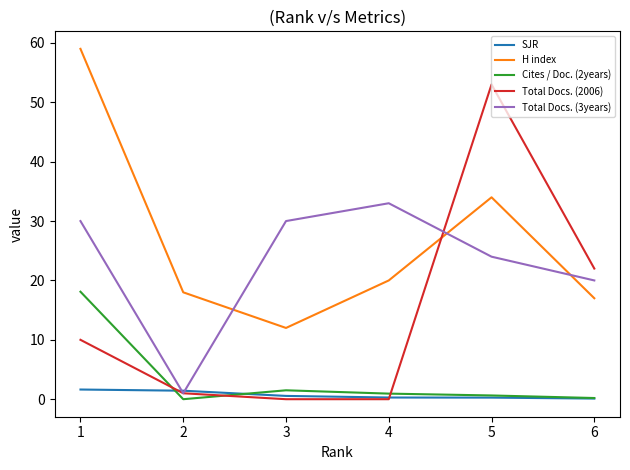

Rank the series by their maximum value, from highest to lowest.

H index, Total Docs. (2006), Total Docs. (3years), Cites / Doc. (2years), SJR